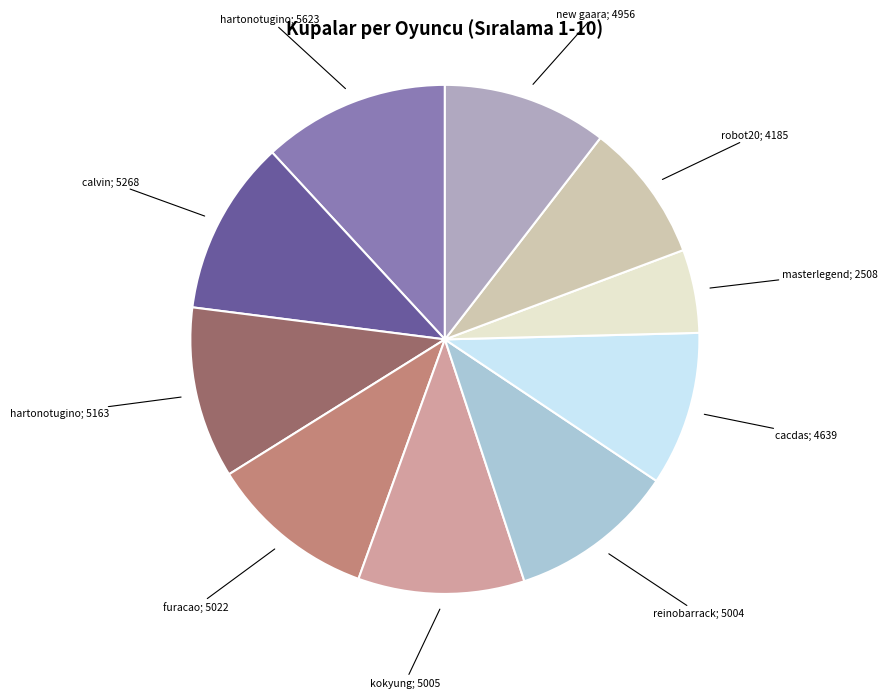

Is there any slice that represents more than half of the pie?

No